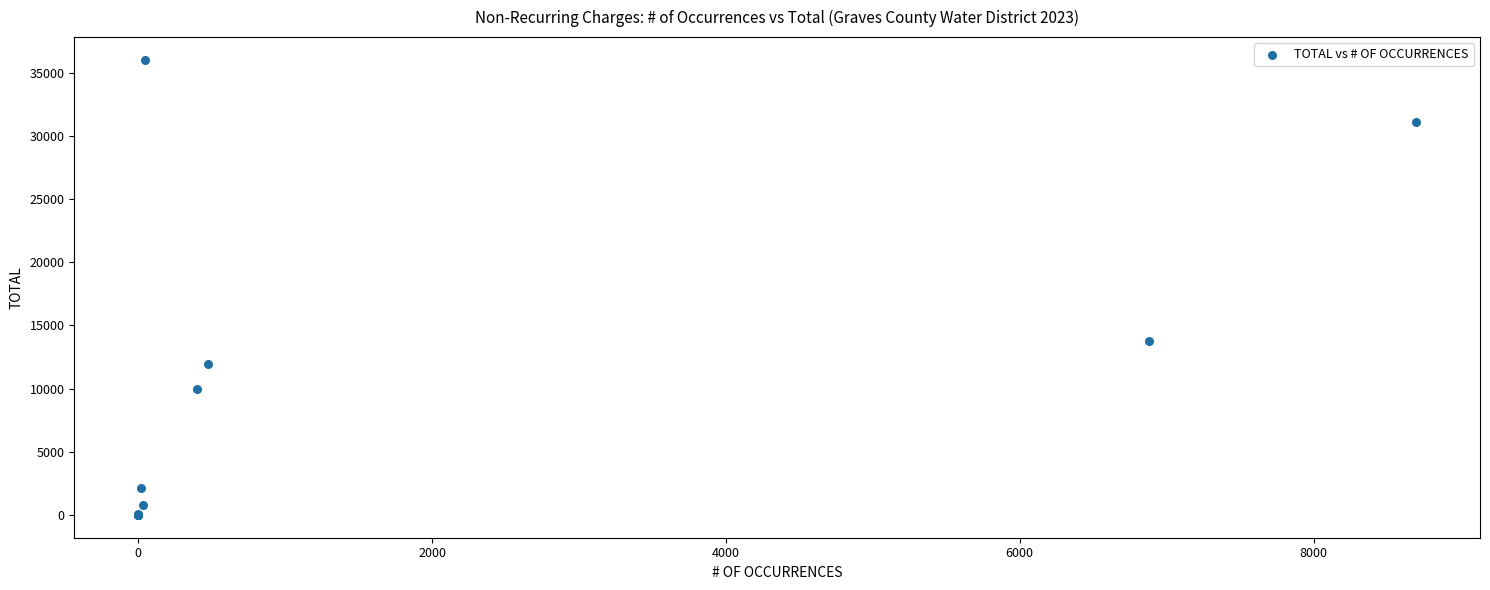

What Y value in the scatter plot is closest to 18000?

13762